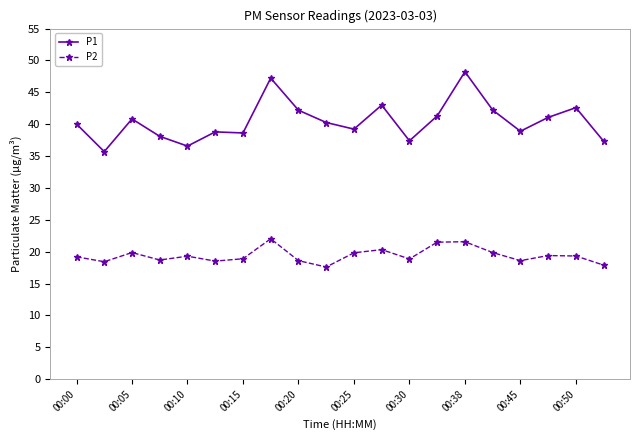

How many series are shown in this chart?

2